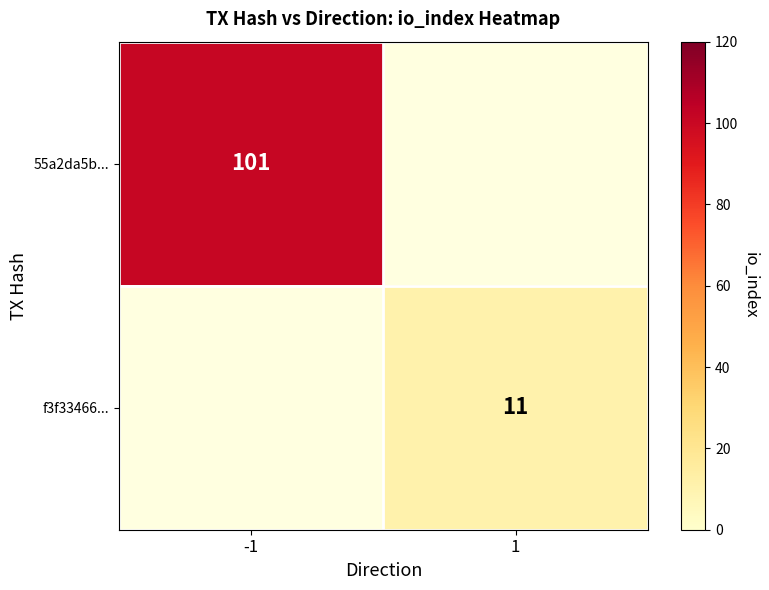

Is the value of 55a2da5b... at -1 greater than the value of f3f33466... at 1?

Yes